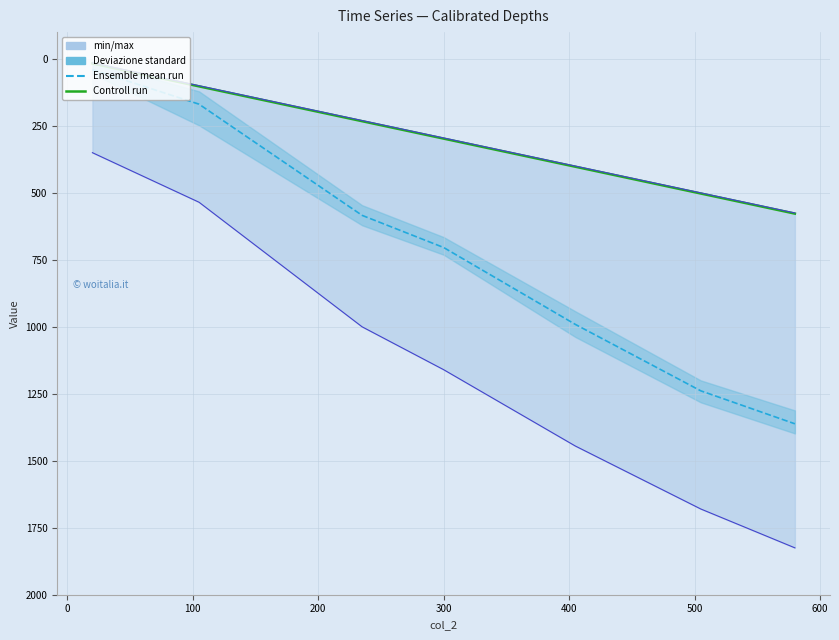

Reading right to left, extract all data points from this chart.

Ensemble mean run: 1362.0	1239.0	991.0	704.0	584.0	169.0	40.0
Controll run: 577.5	502.5	402.5	297.5	232.5	102.5	17.0